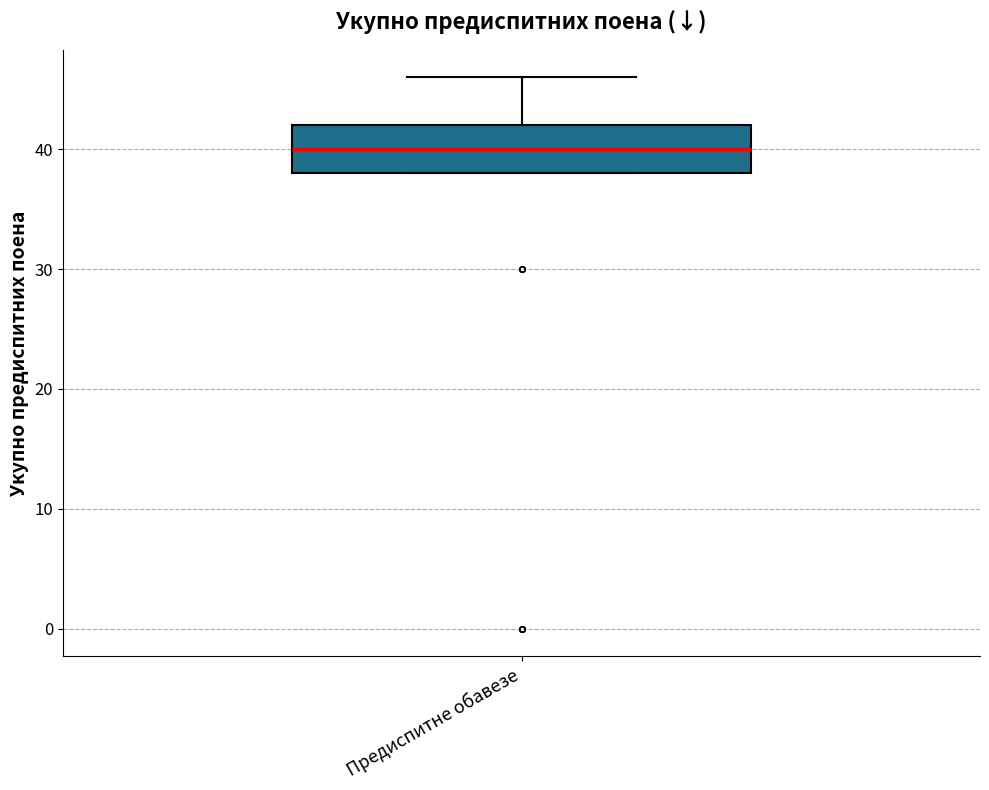

Read this box plot against the y-axis: the position of the median line, the range covered by the box, and the ends of both whiskers. The values are not printed on the chart, so give them approximately, as read against the axis.

median 40, box 38 to 42, whiskers 38 to 46